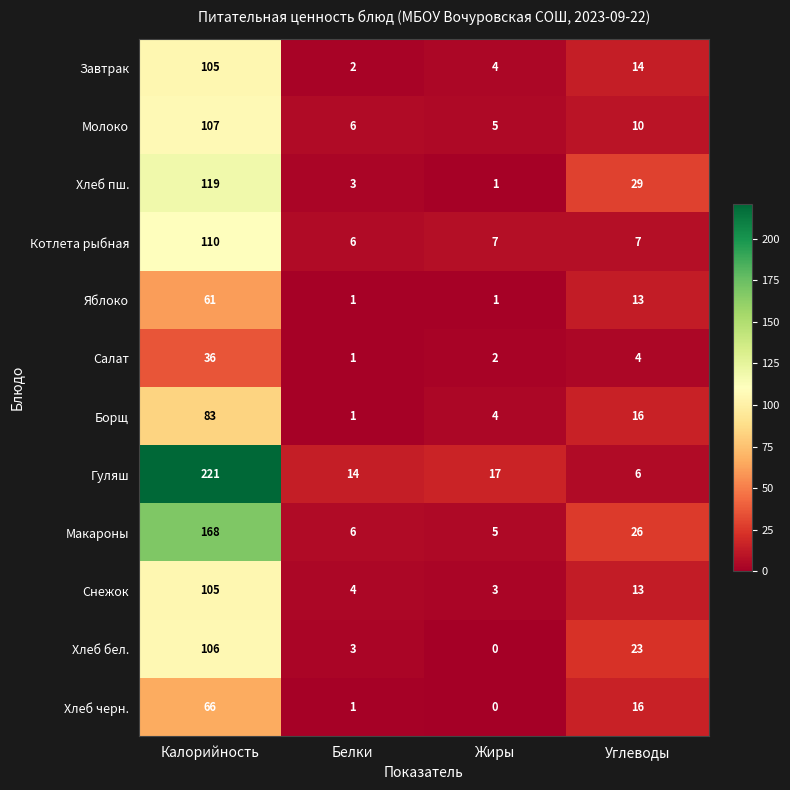

Where does the Котлета рыбная series first go above 7?

Калорийность